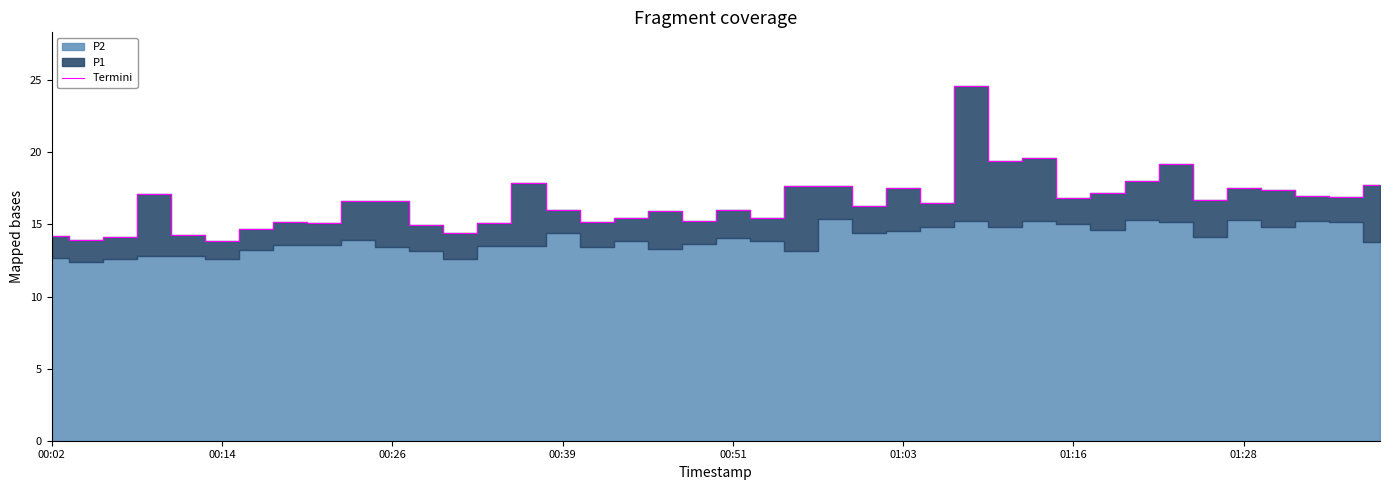

What is the average value?

16.5